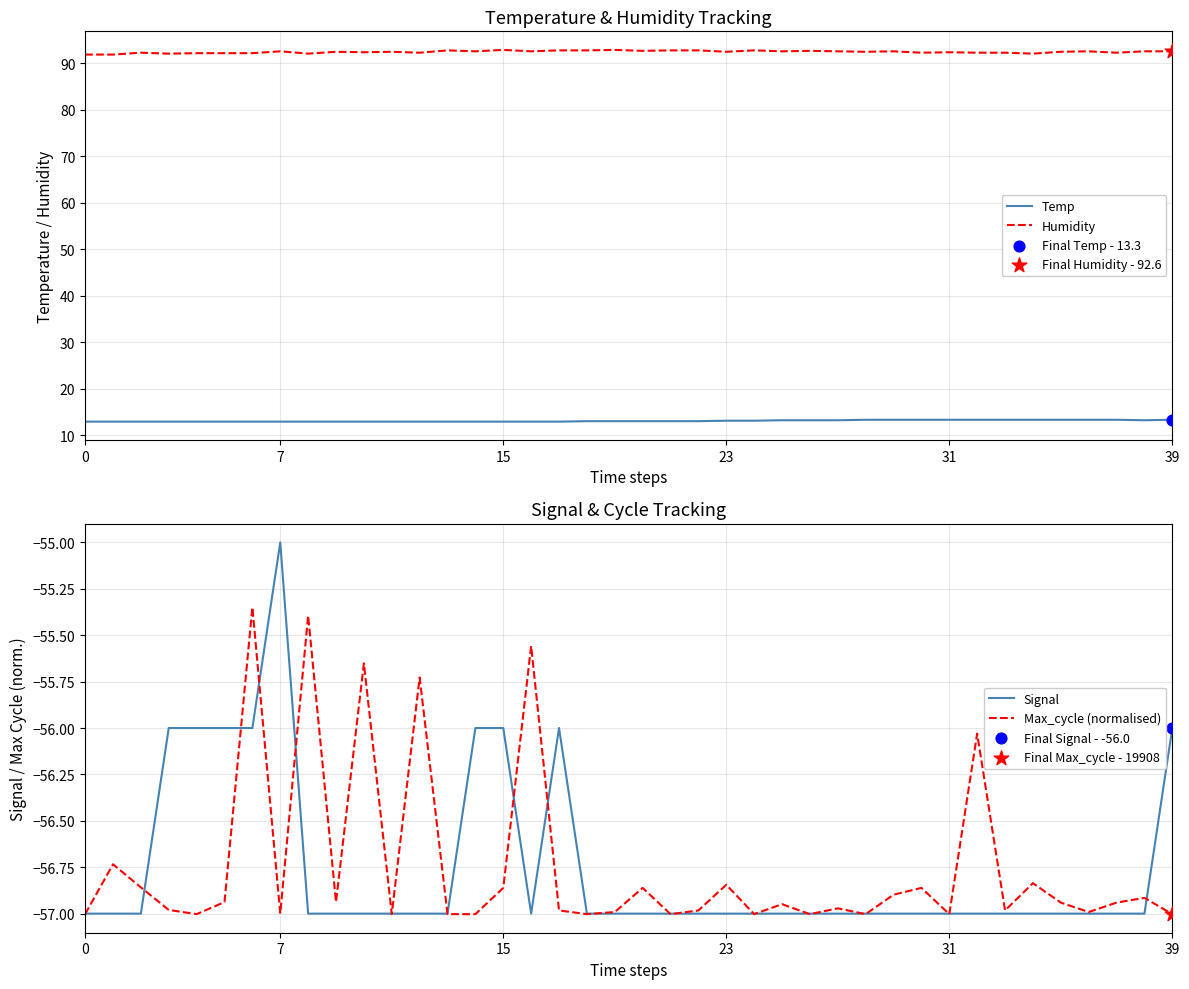

What is the total value across all series at 22?

-8.2